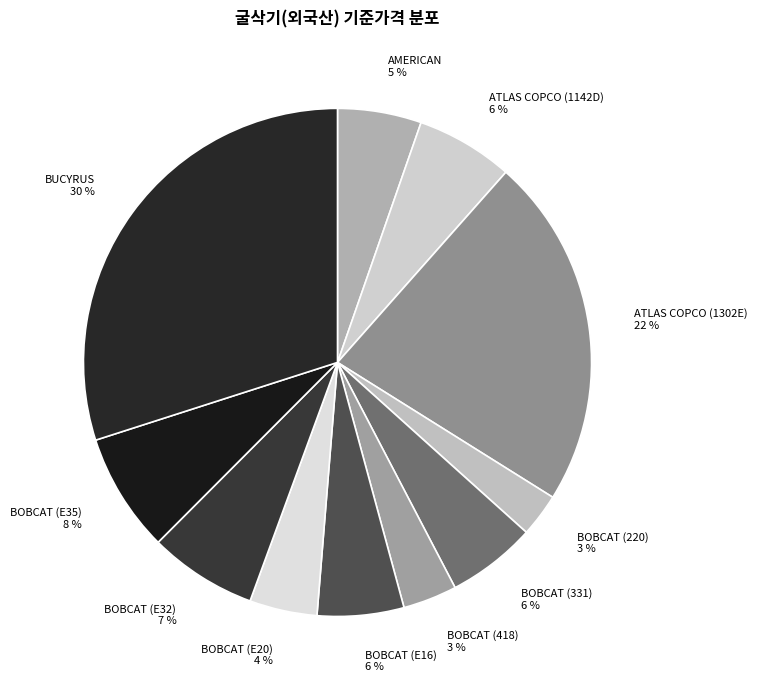

How many segments does this pie chart have?

11